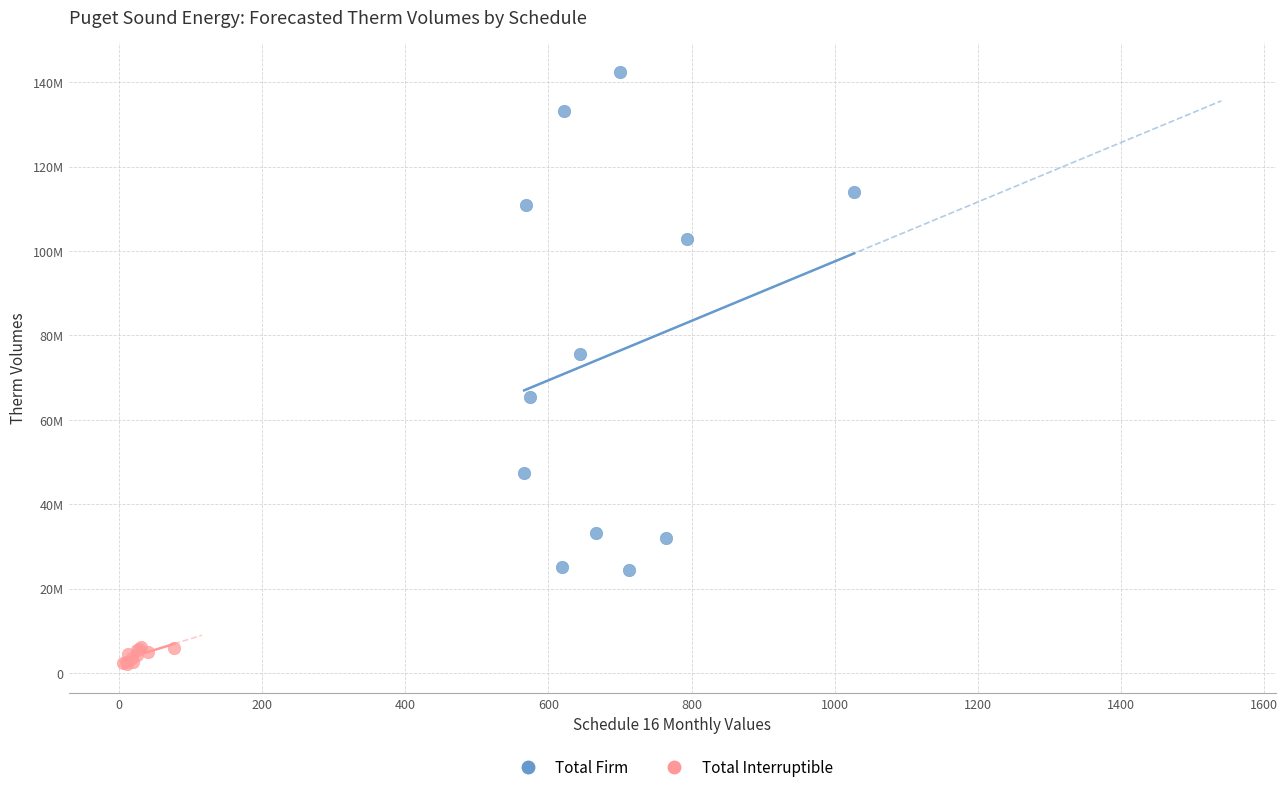

Which series contains the highest Y value?

Total Firm